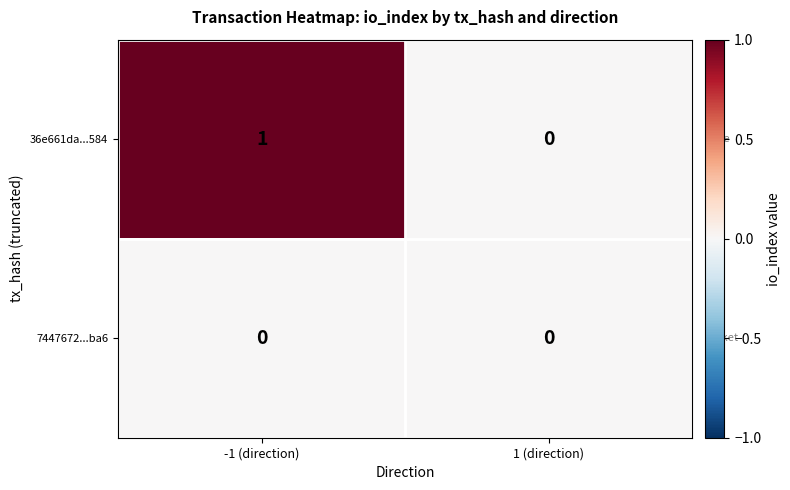

At which category does the chart reach its peak across all series?

-1 (direction)